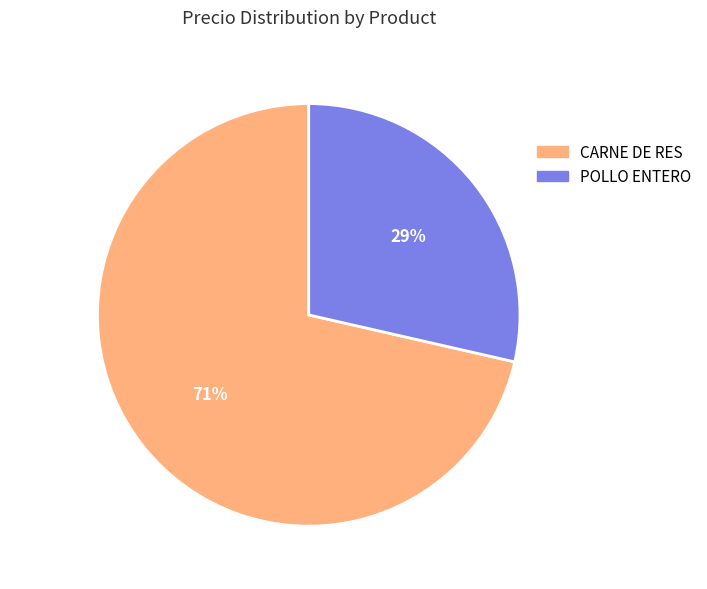

How many slices are in this pie chart?

2